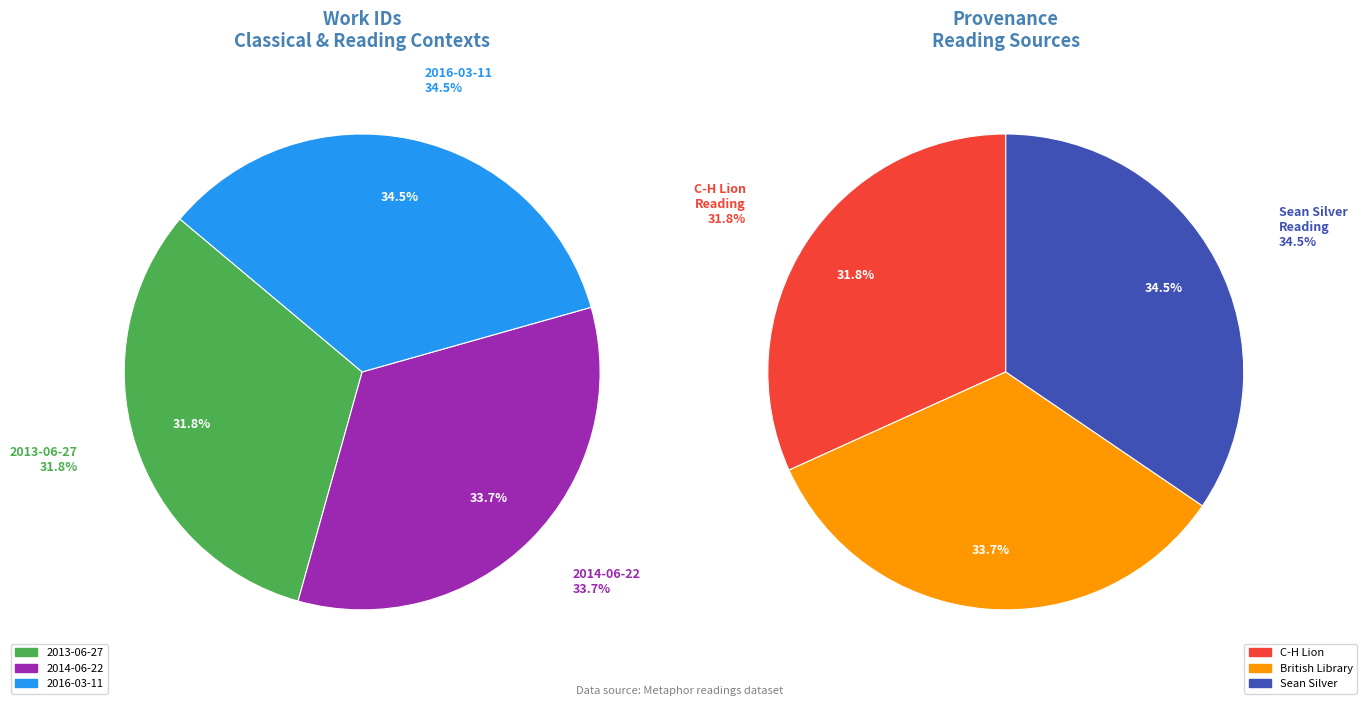

Count the number of slices in the pie.

3